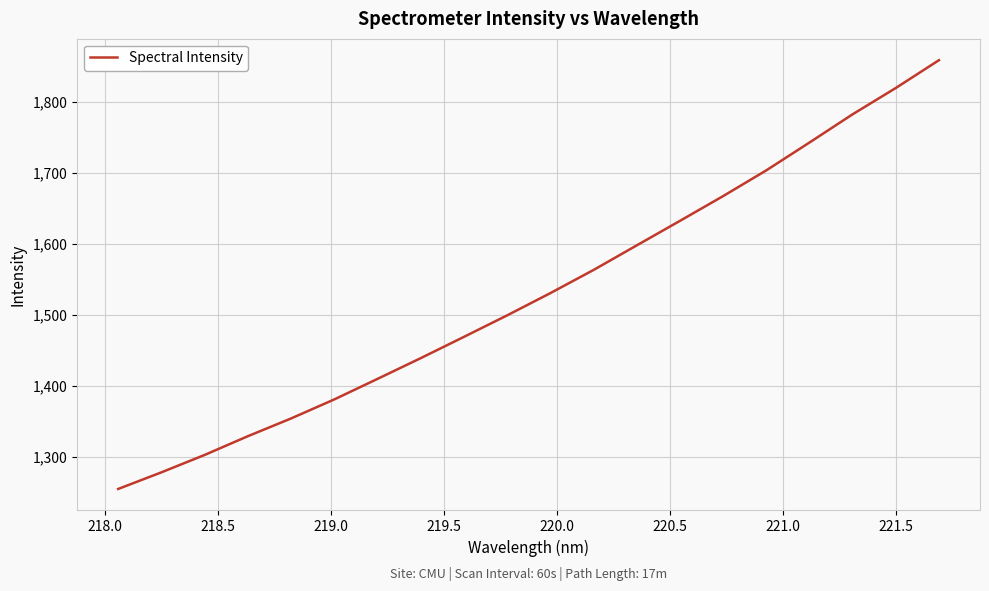

Reading left to right, list all the values displayed in this chart.

1254.3	1277.7	1302.2	1328.7	1353.7	1380.6	1409.5	1438.8	1468.8	1499.1	1530.5	1563.2	1597.8	1632.4	1667.4	1703.7	1742.9	1782.8	1819.8	1859.1